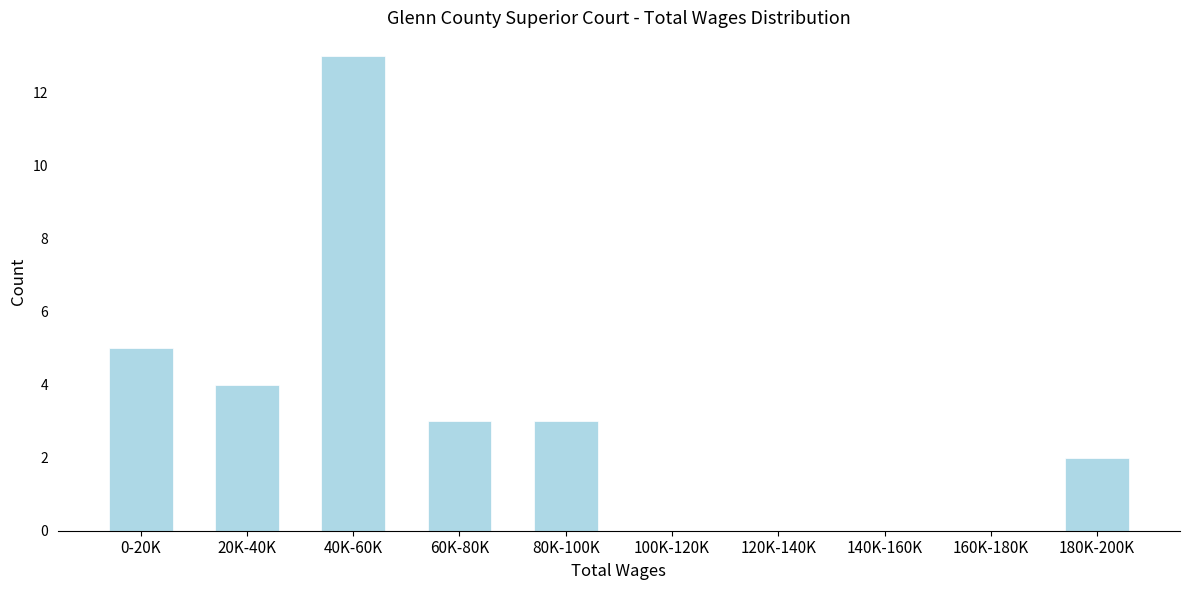

Reading left to right, transcribe all the data shown in this chart.

0-20K=5	20K-40K=4	40K-60K=13	60K-80K=3	80K-100K=3	100K-120K=0	120K-140K=0	140K-160K=0	160K-180K=0	180K-200K=2